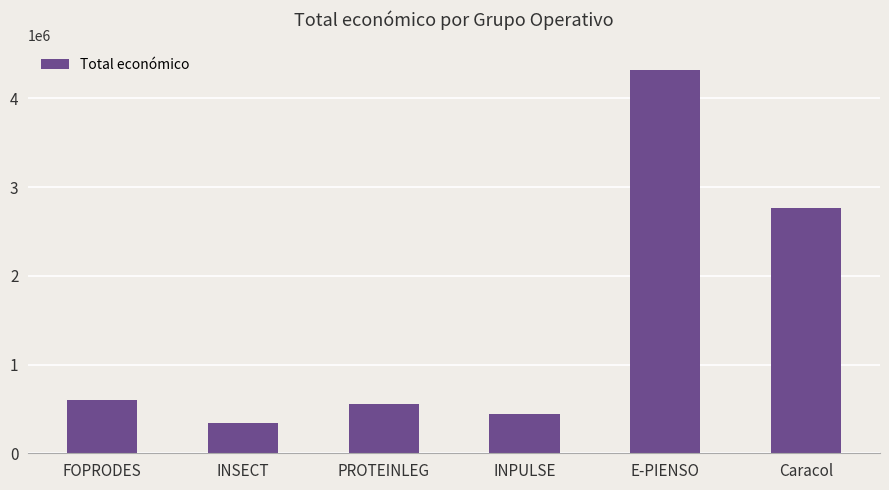

What is the difference between the values at INPULSE and Caracol?

2329765